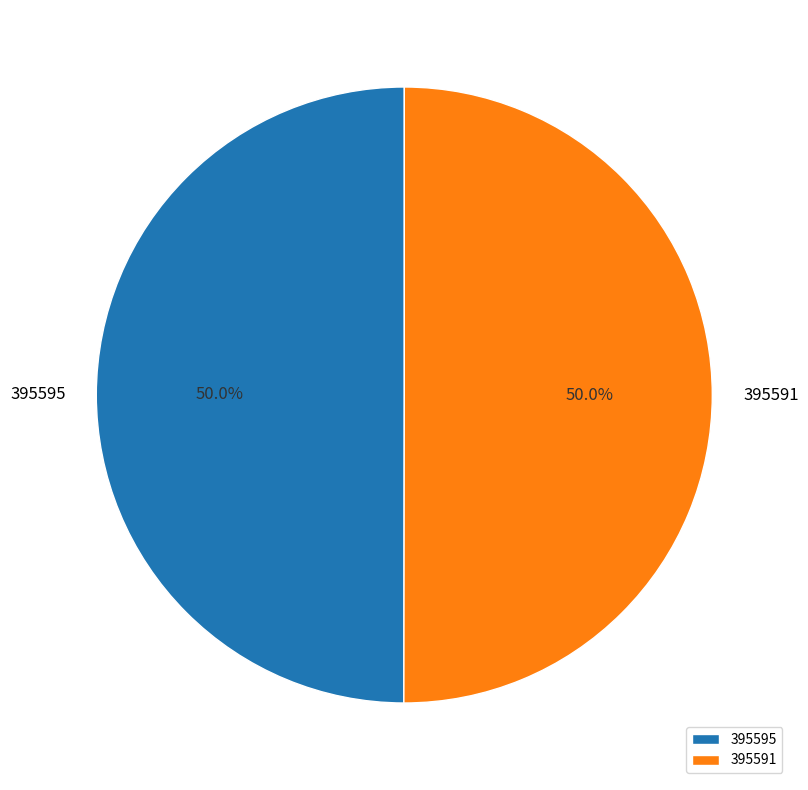

Approximately how many times larger is the value at 395595 compared to 395591?

1.0